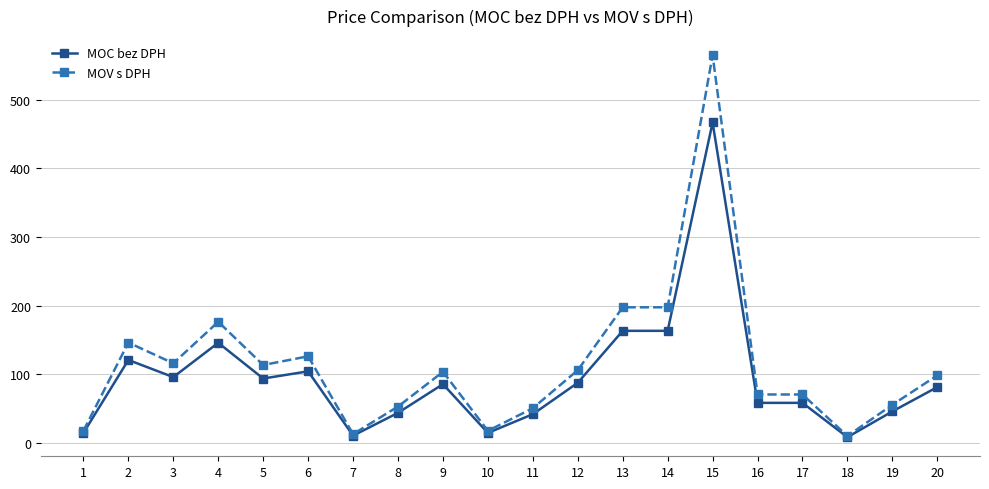

How many lines are shown in the chart?

2